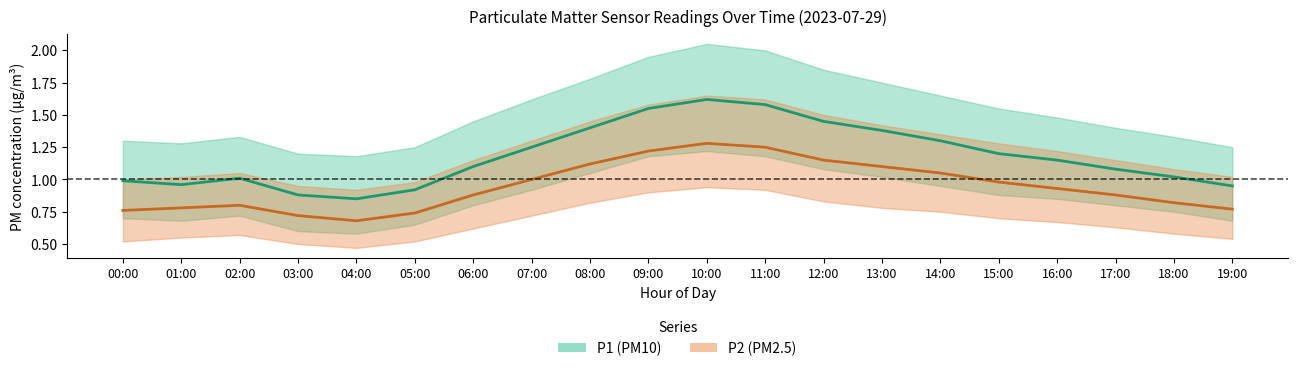

Which category has the highest value in the P2 (PM2.5) series?

10:00